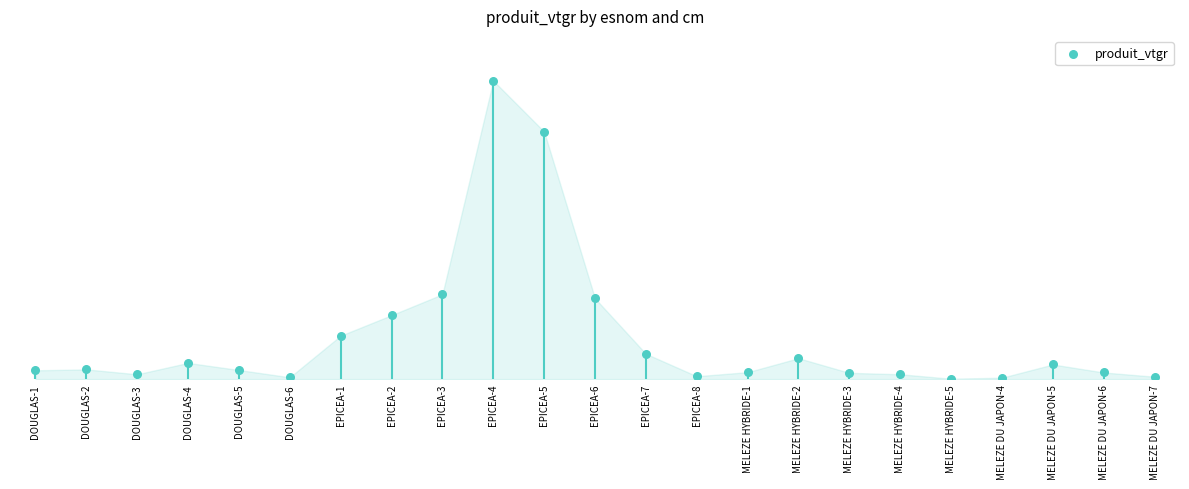

Between EPICEA-1 and MELEZE DU JAPON-5, which is larger?

EPICEA-1